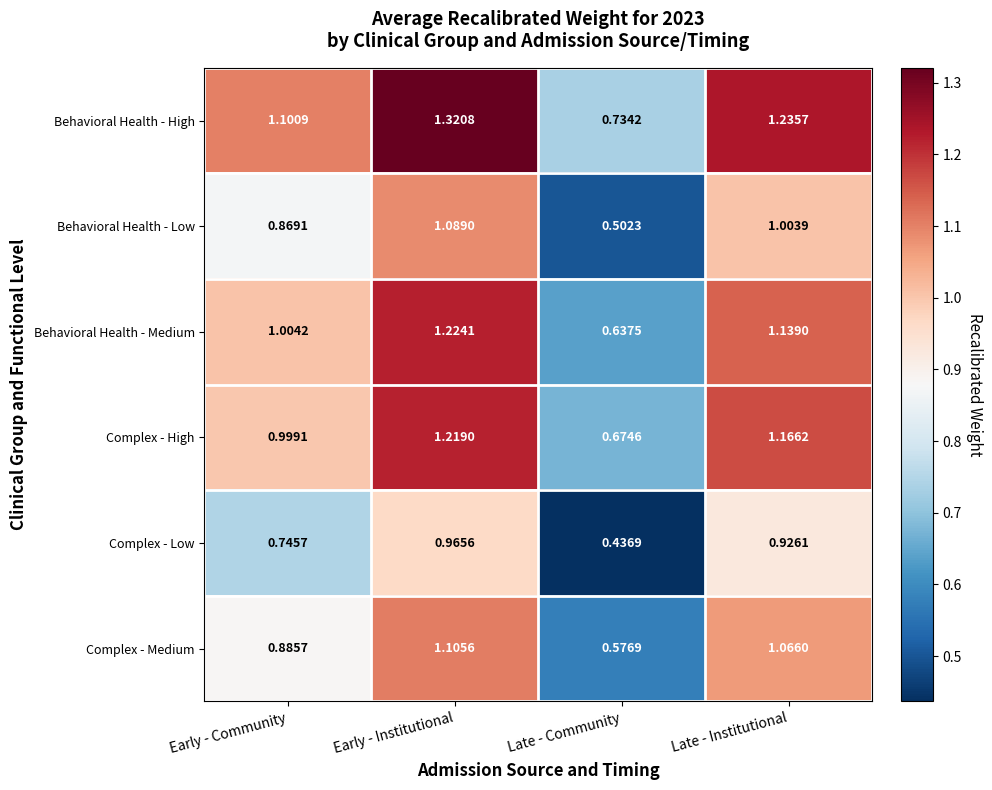

Which label corresponds to the smallest value in the chart?

Late - Community